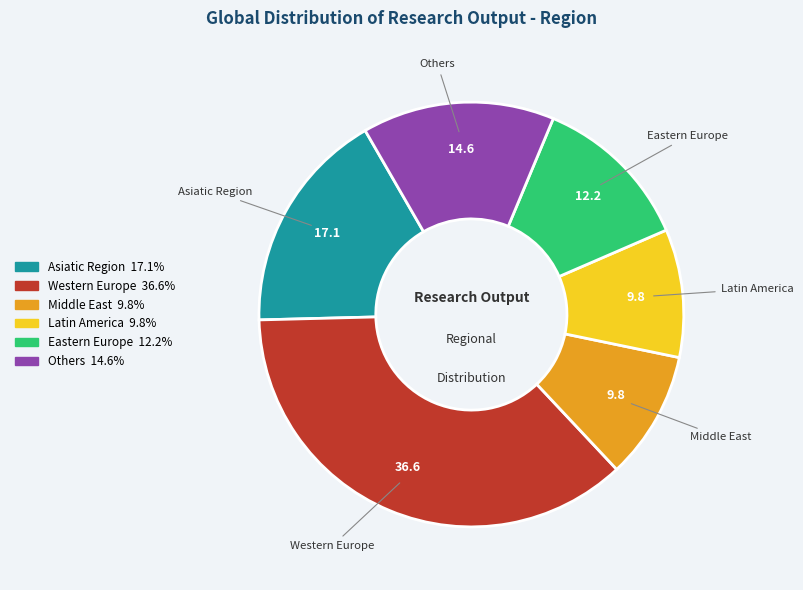

How many slices are in this pie chart?

6